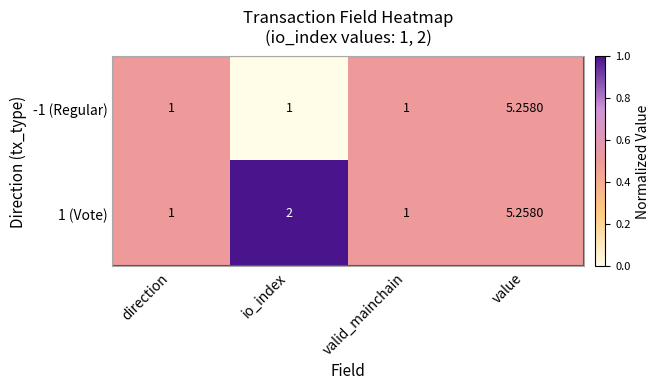

Which series has the largest total across all categories?

1 (Vote)